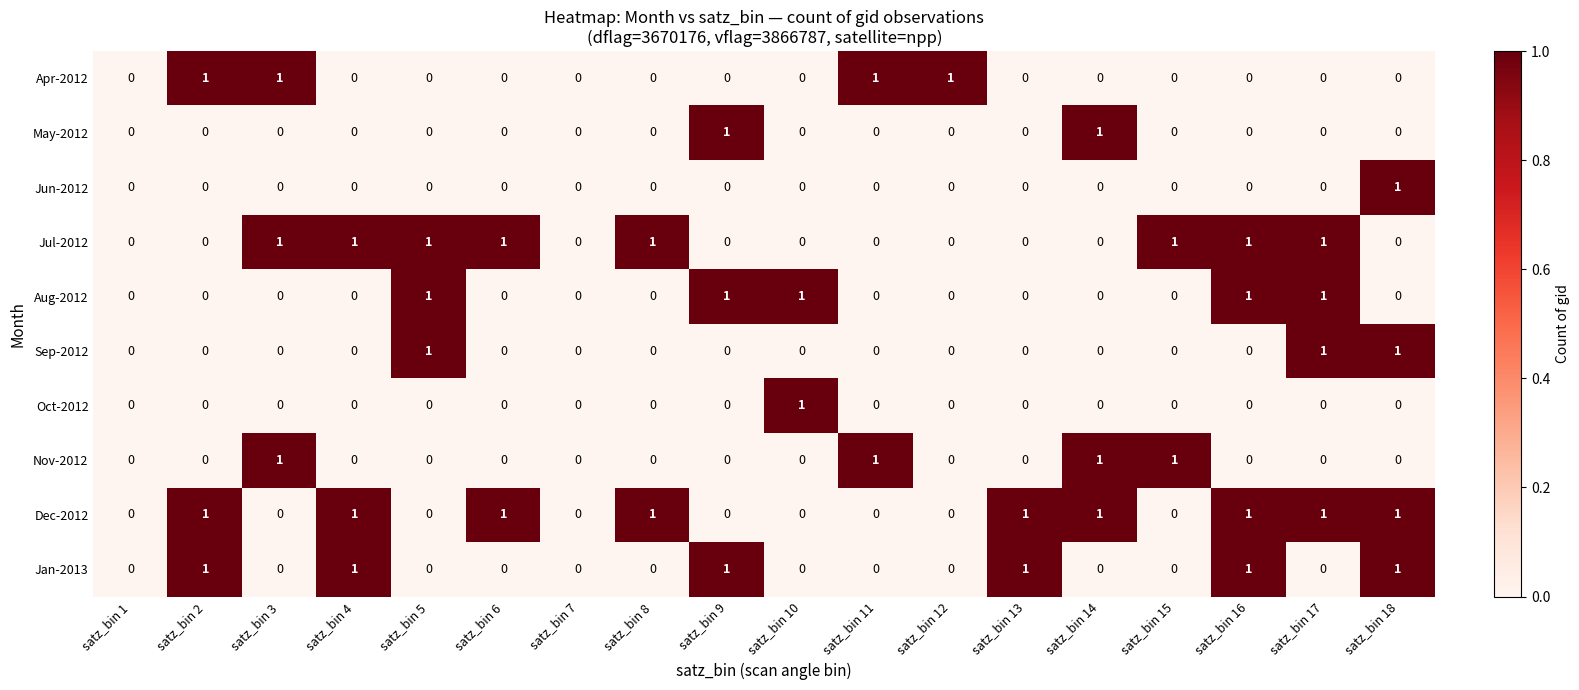

The value of May-2012 at satz_bin 6 is 0. True or false?

True